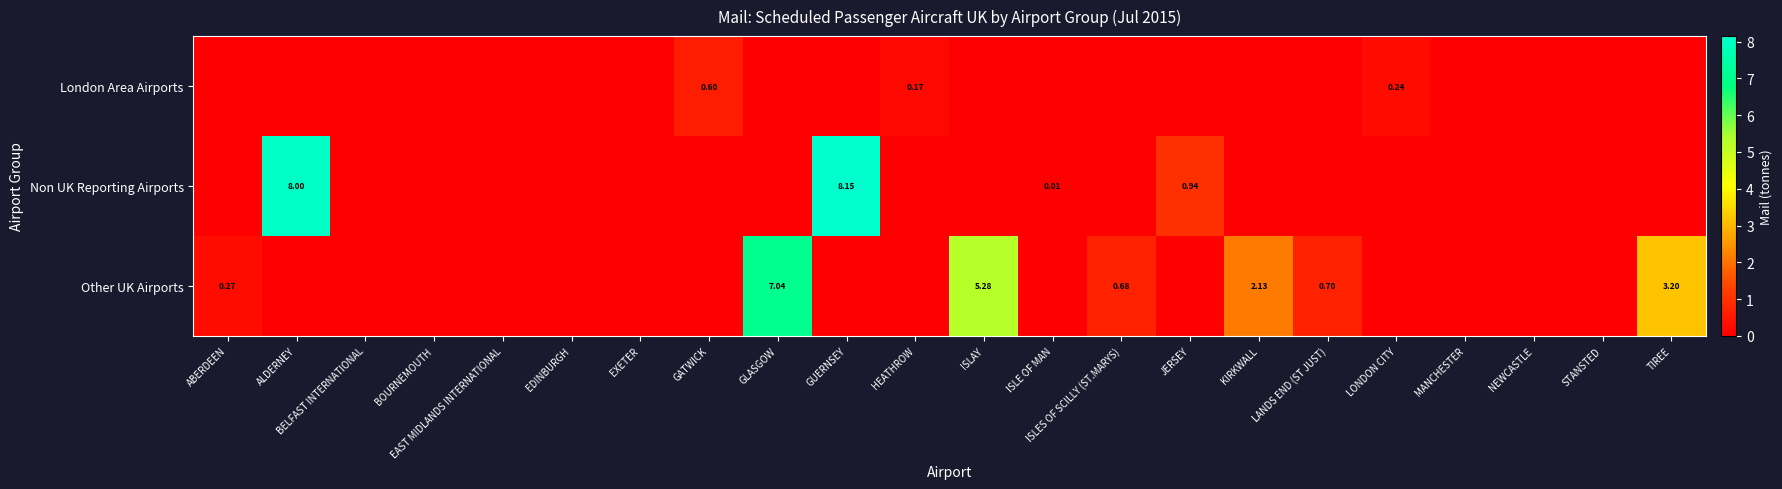

How many distinct data groups are displayed?

3